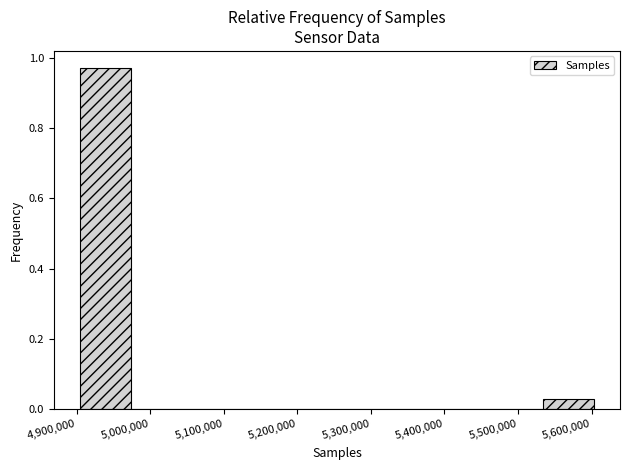

Reading left to right, transcribe this chart: for each bar, give the range it covers on the x-axis and its height. Neither the bar edges nor the heights are printed on the chart, so give them approximately, as read against the axes.

4900000 to 4970000: 0.98
4970000 to 5040000: 0
5040000 to 5110000: 0
5110000 to 5180000: 0
5180000 to 5250000: 0
5250000 to 5320000: 0
5320000 to 5390000: 0
5390000 to 5460000: 0
5460000 to 5530000: 0
5530000 to 5600000: 0.02